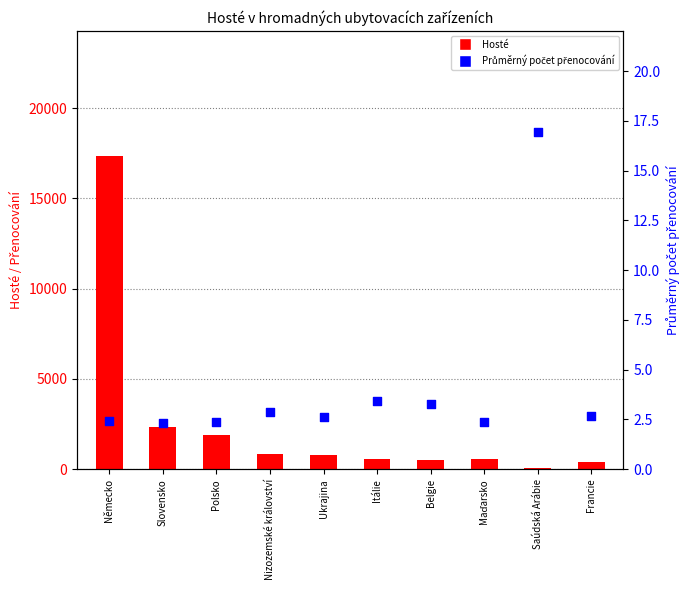

Which series has the largest Y range (max minus min)?

Hosté